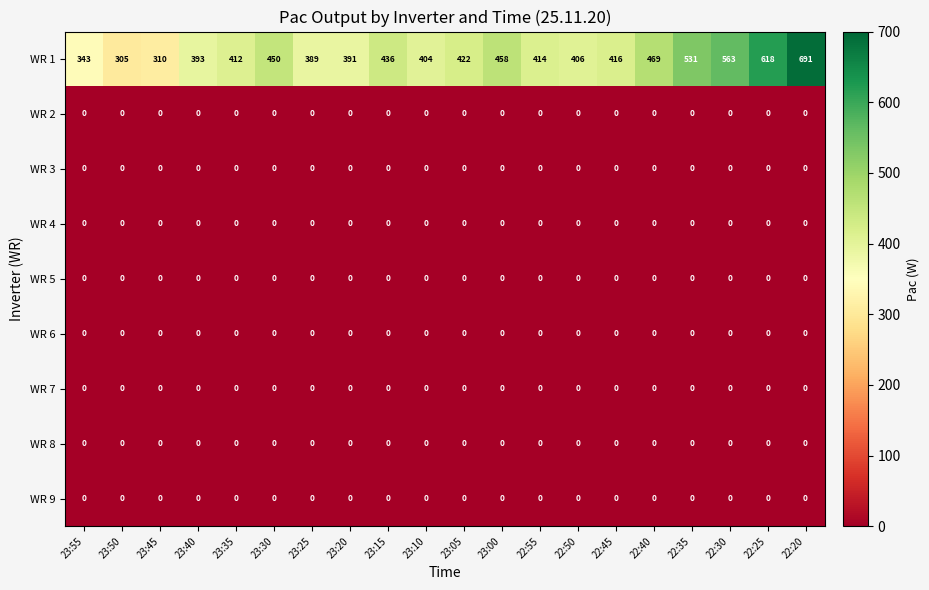

At how many categories does at least one series exceed 544?

3